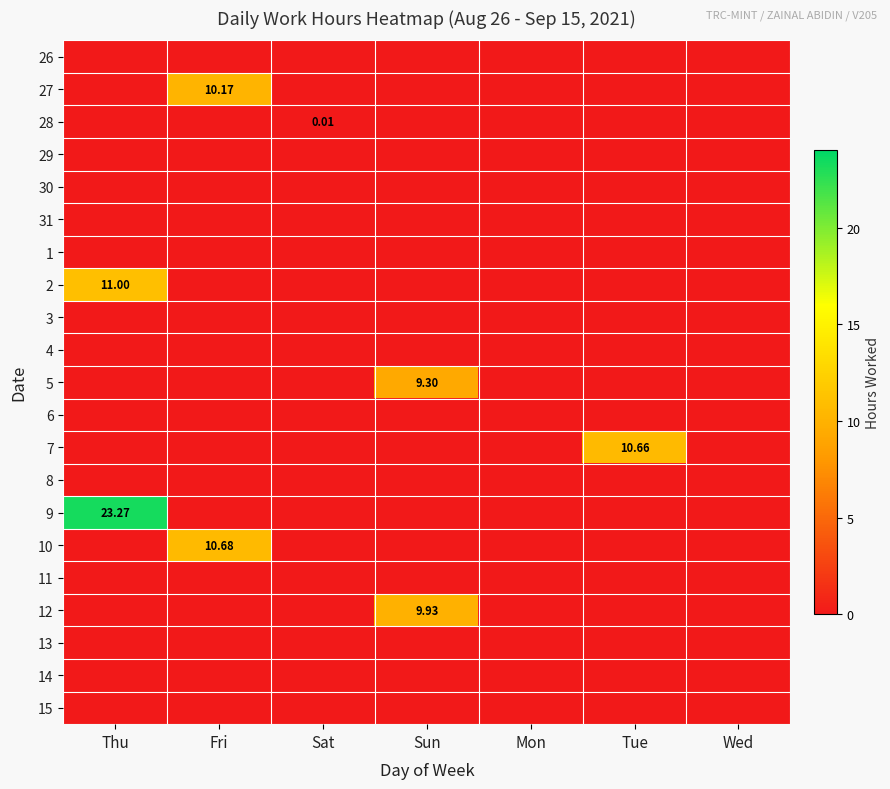

What is the sum of the 27 values at Mon and Fri?

10.2